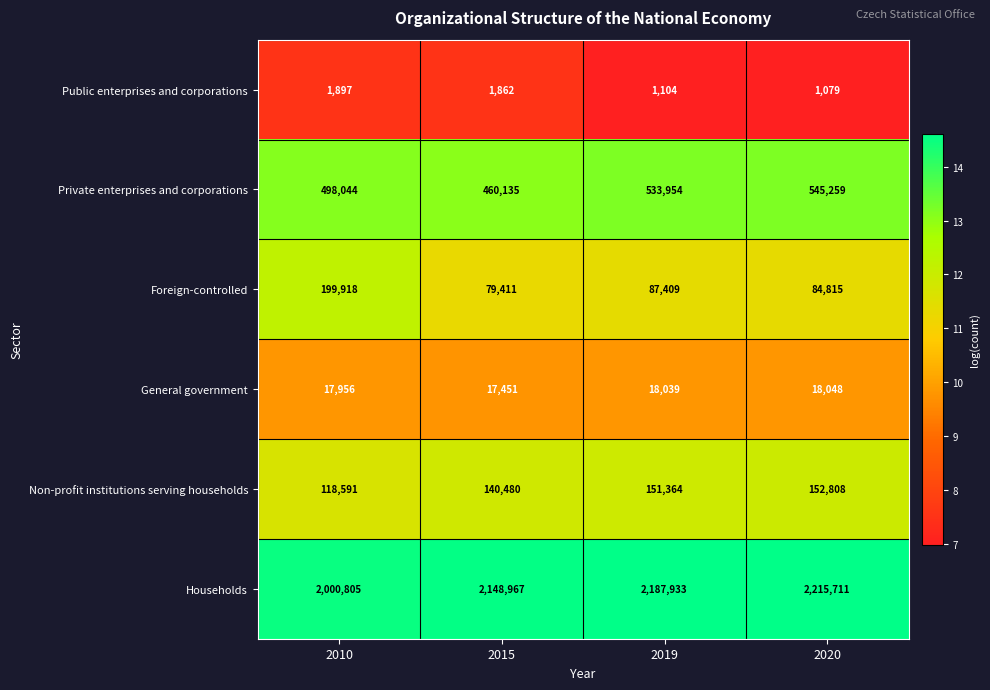

What is the average value of the Households series?

2138354